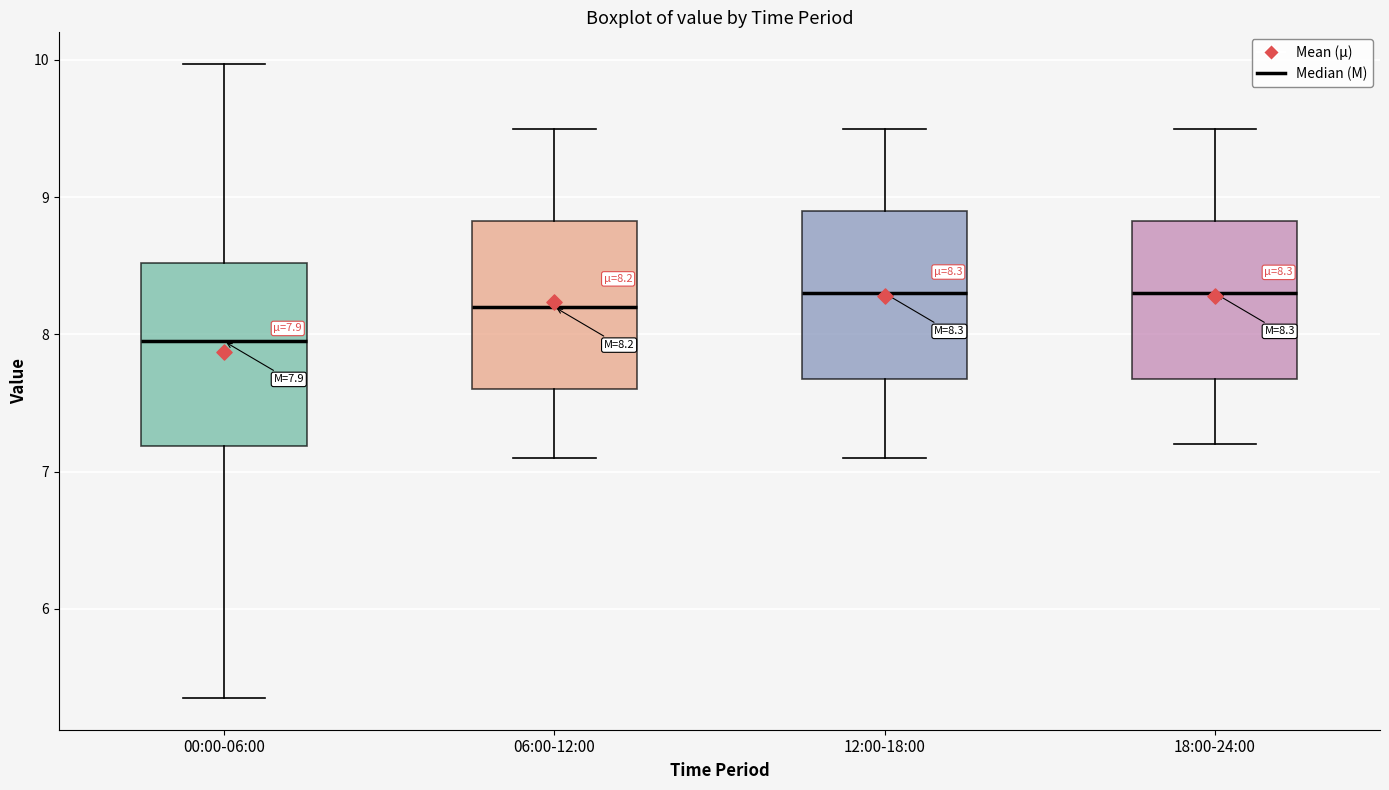

Which box is the tallest, from its lower edge to its upper edge?

00:00-06:00